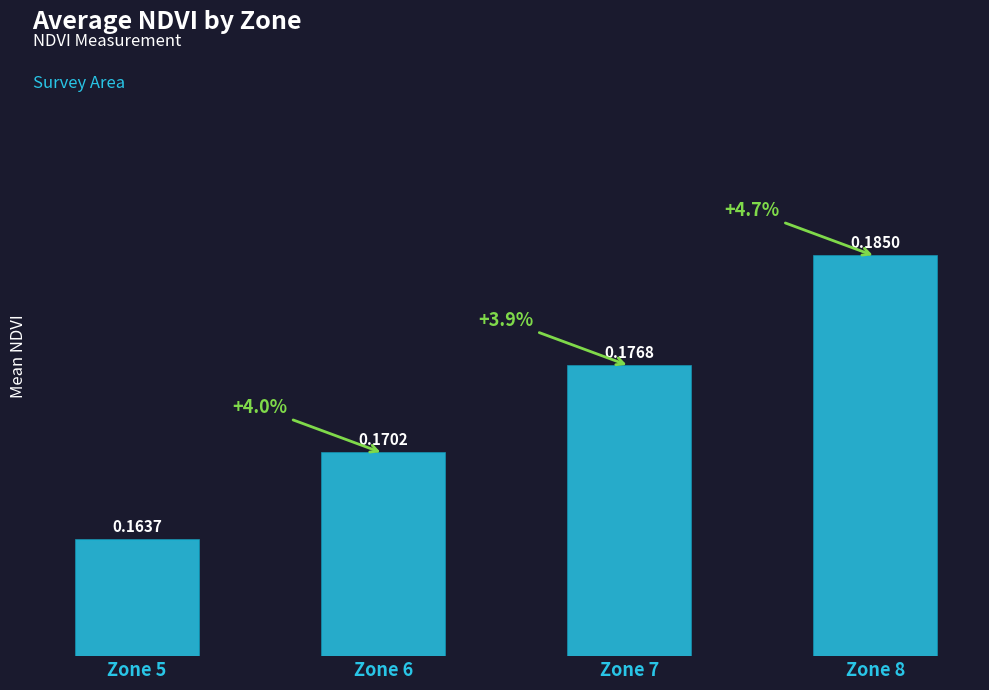

The value at Zone 7 is 0.3. True or false?

False